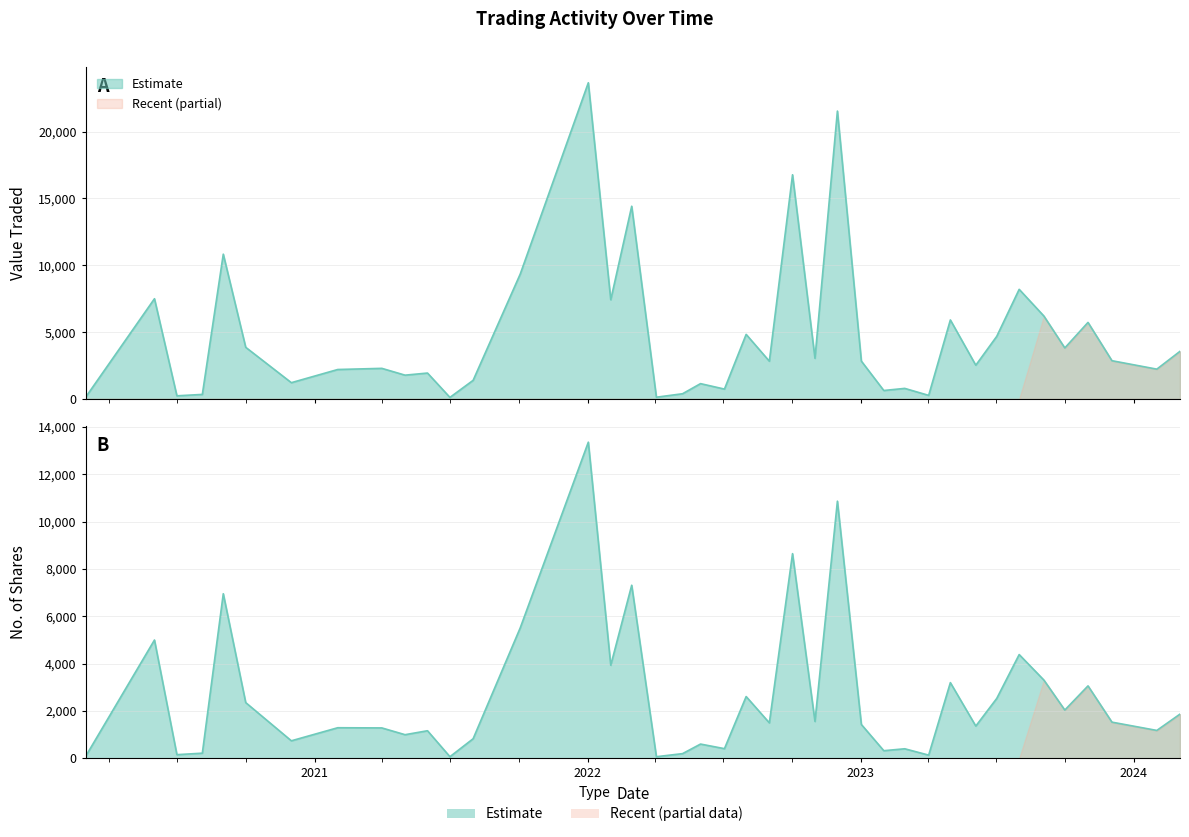

Is it true that Value Traded equals 538 at 36?

False